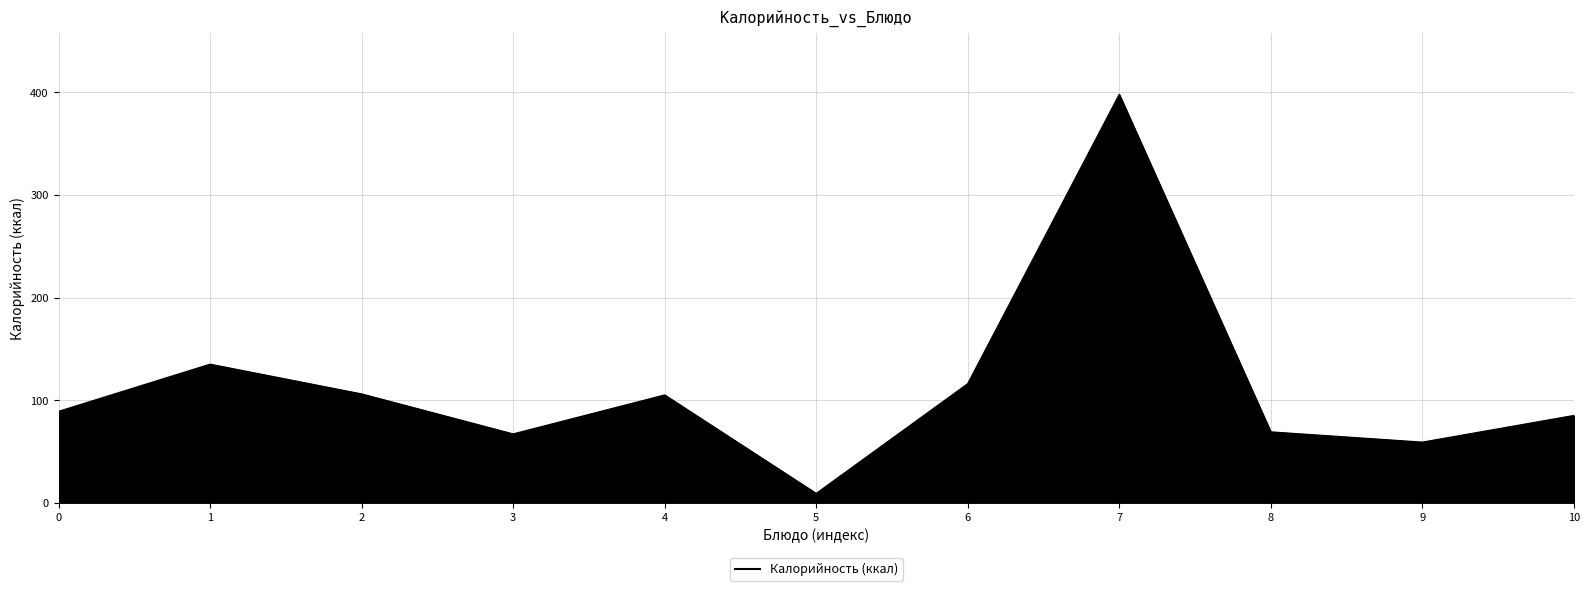

What is the difference between the maximum and minimum values?

389